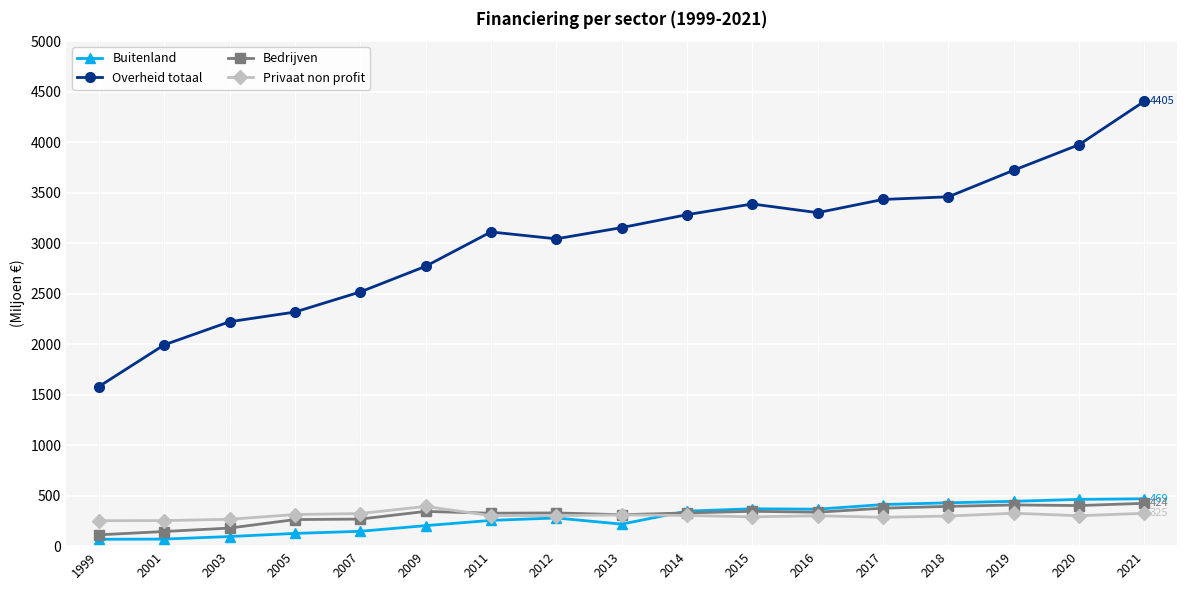

The value of Buitenland at 2017 is 412. True or false?

True